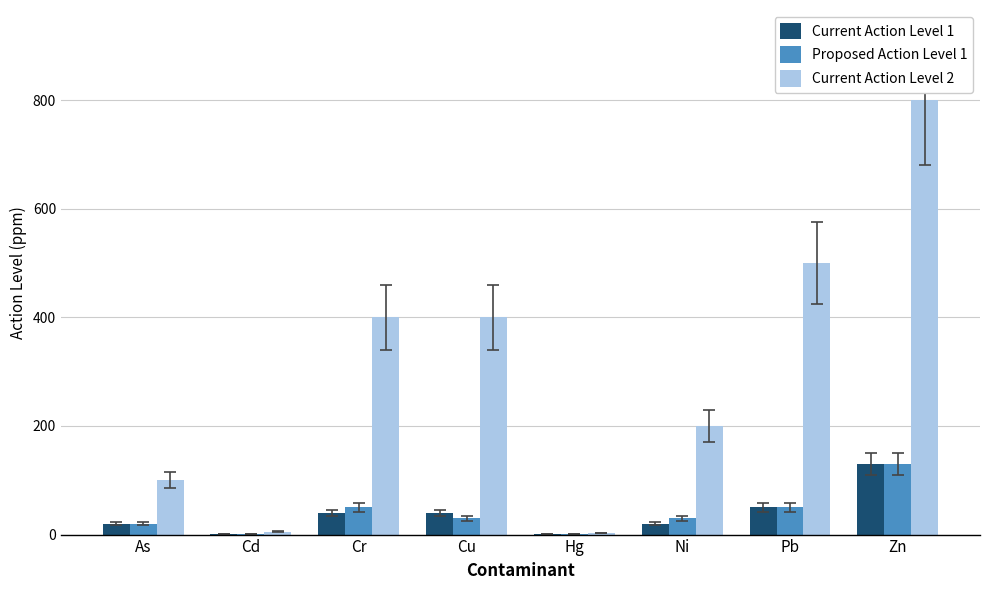

Count the number of data series in this chart.

3